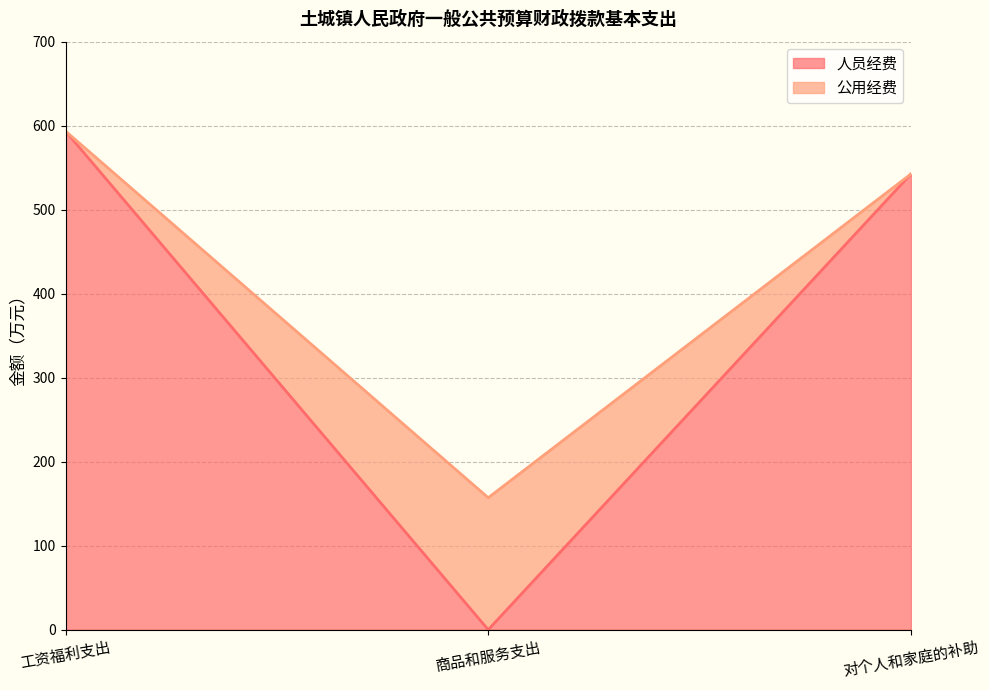

What is the maximum value shown in the chart?

593.5